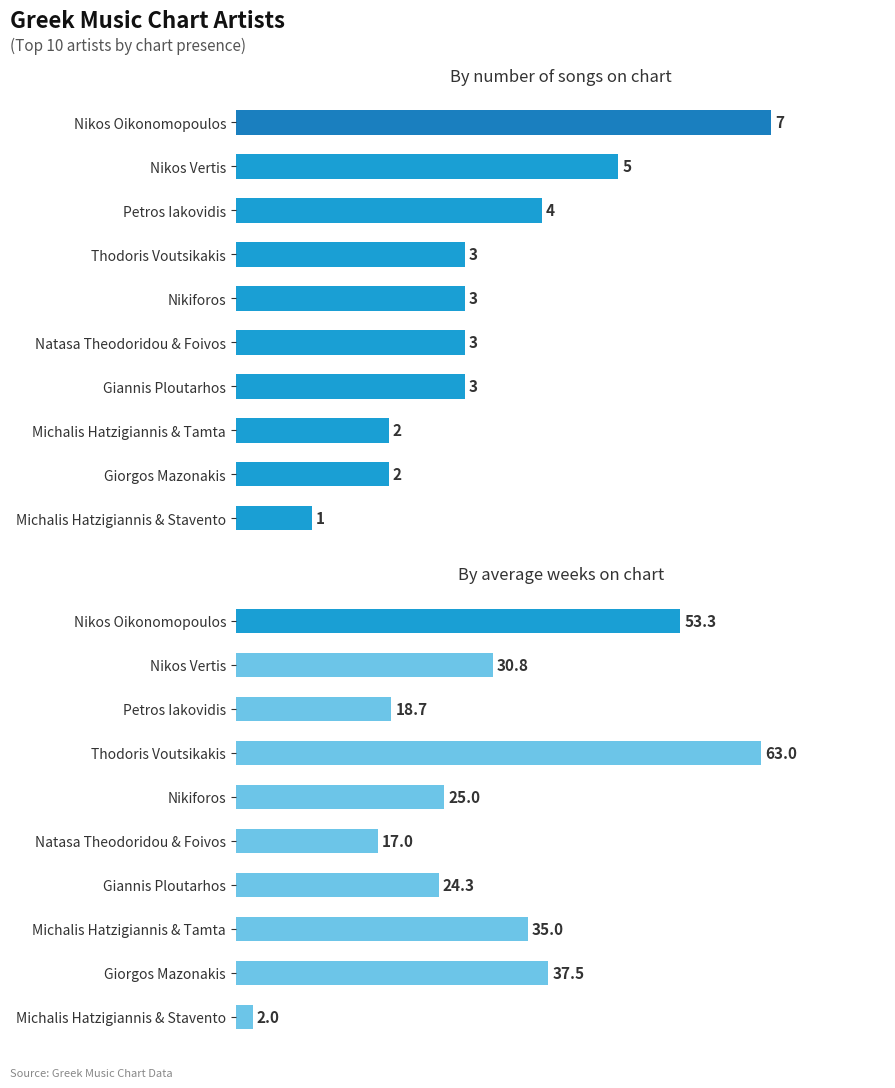

What is the average value of the Chart Entries series?

3.3